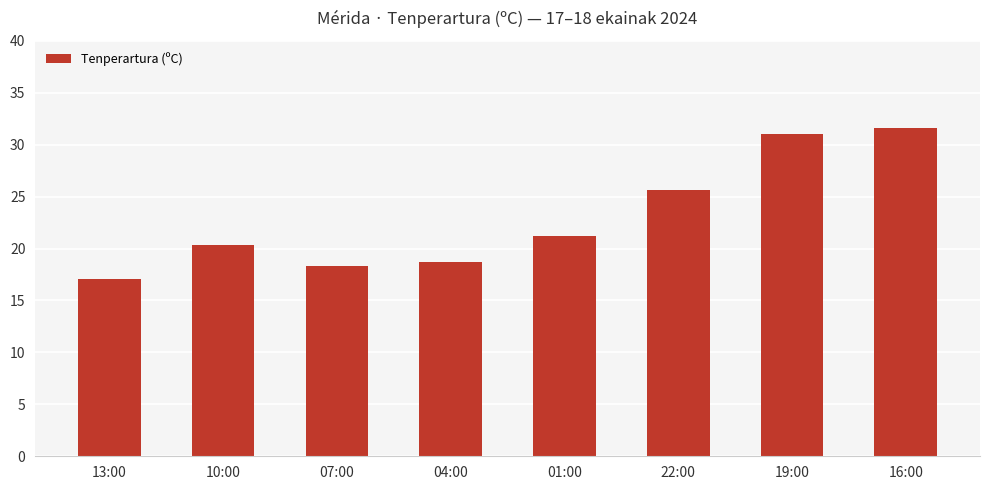

Which has a higher value, 13:00 or 04:00?

04:00